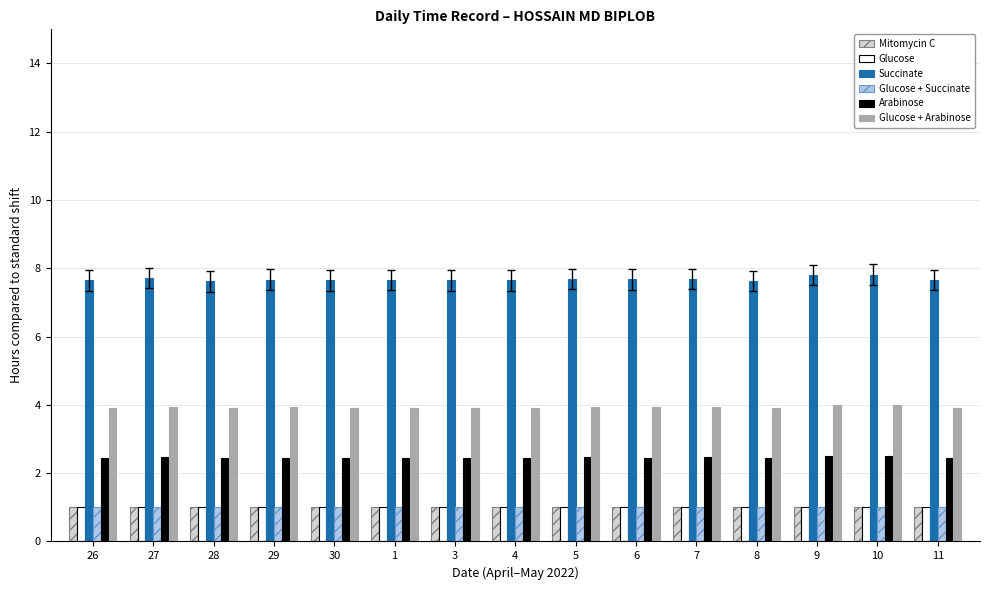

Are the bars horizontal?

No